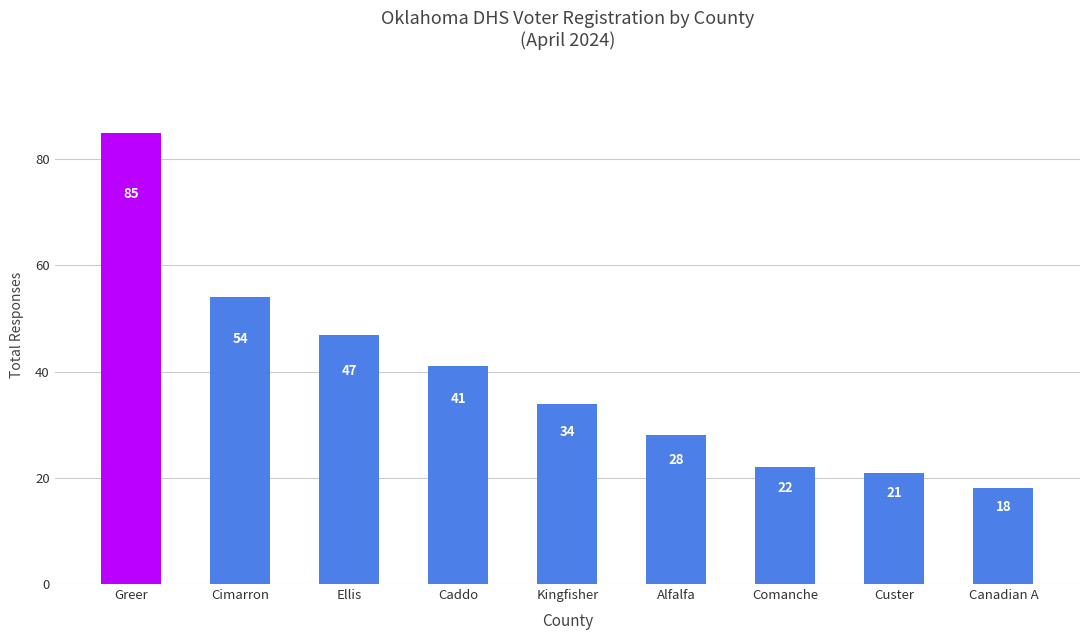

What is the difference between the second highest and minimum values?

36